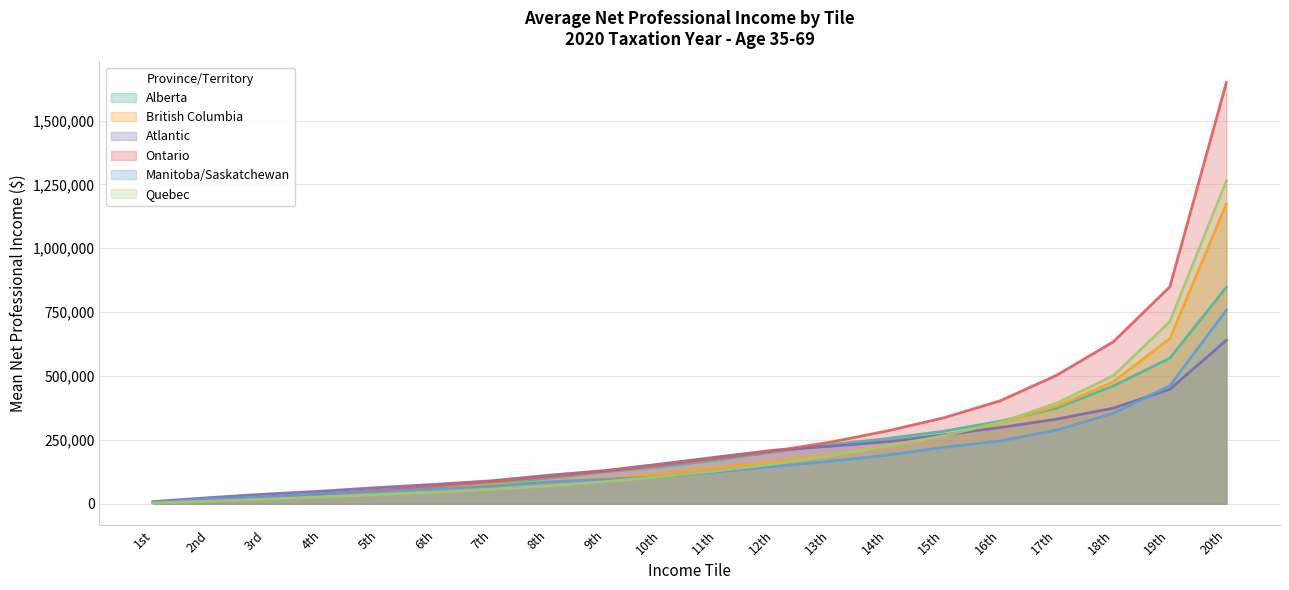

What are all the series names shown in the legend?

Alberta, British Columbia, Atlantic, Ontario, Manitoba/Saskatchewan, Quebec